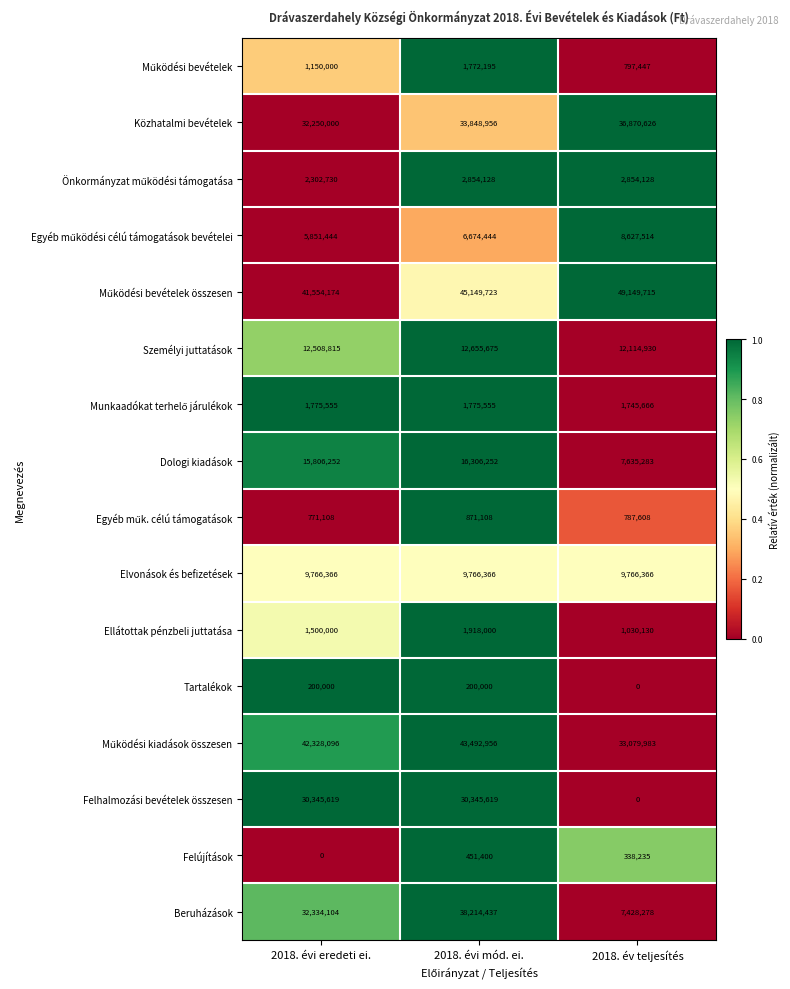

At which label is Beruházások closest to 22821357?

2018. évi eredeti ei.